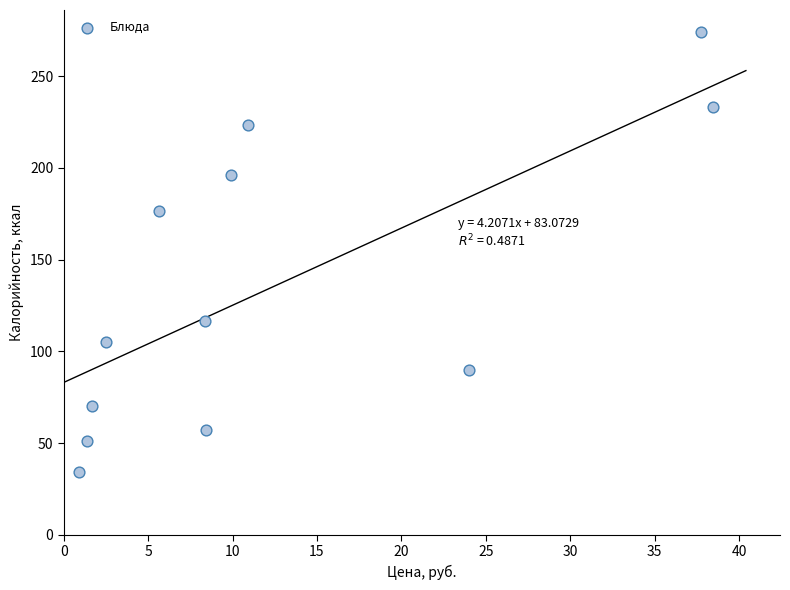

What Y value in the scatter plot is closest to 154?

176.7